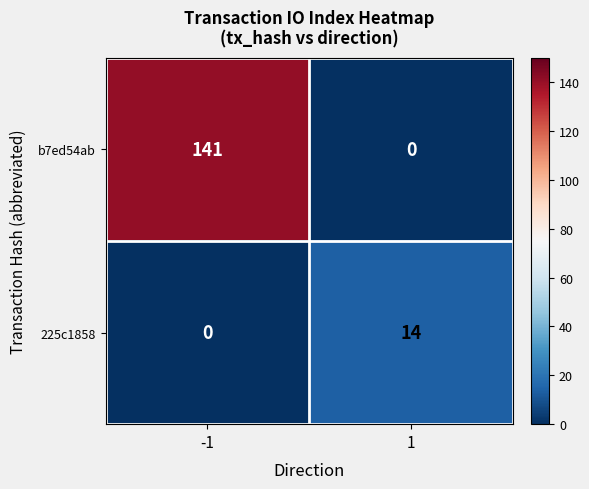

The value of 225c1858 at -1 is 5. True or false?

False